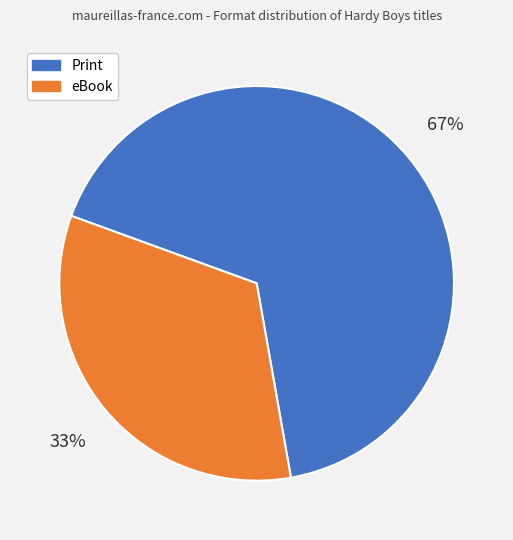

Does any single category account for the majority?

Yes